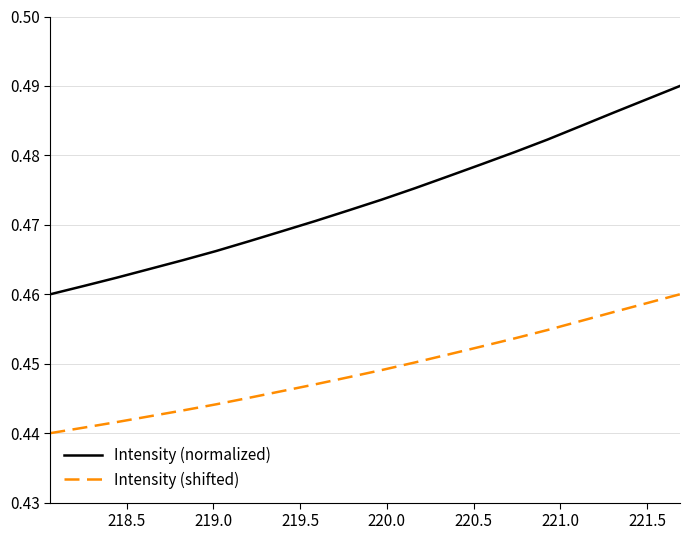

True or false: Intensity (normalized) and Intensity (shifted) cross at least once.

False